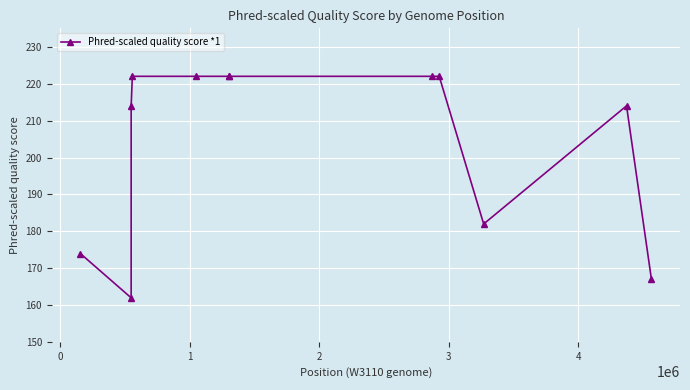

What is the greatest value displayed?

222